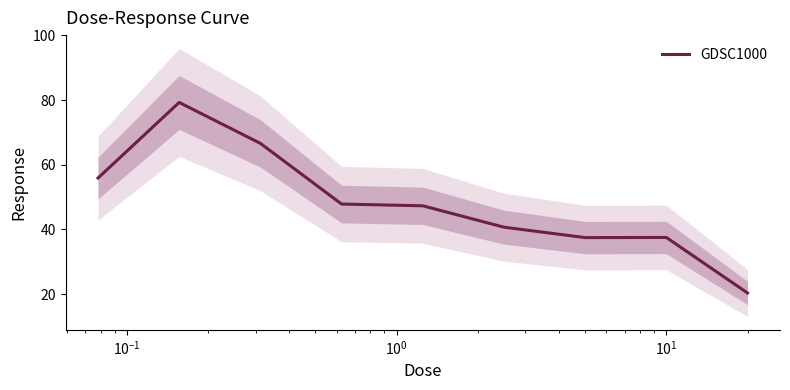

What is the minimum value for GDSC1000?

20.3